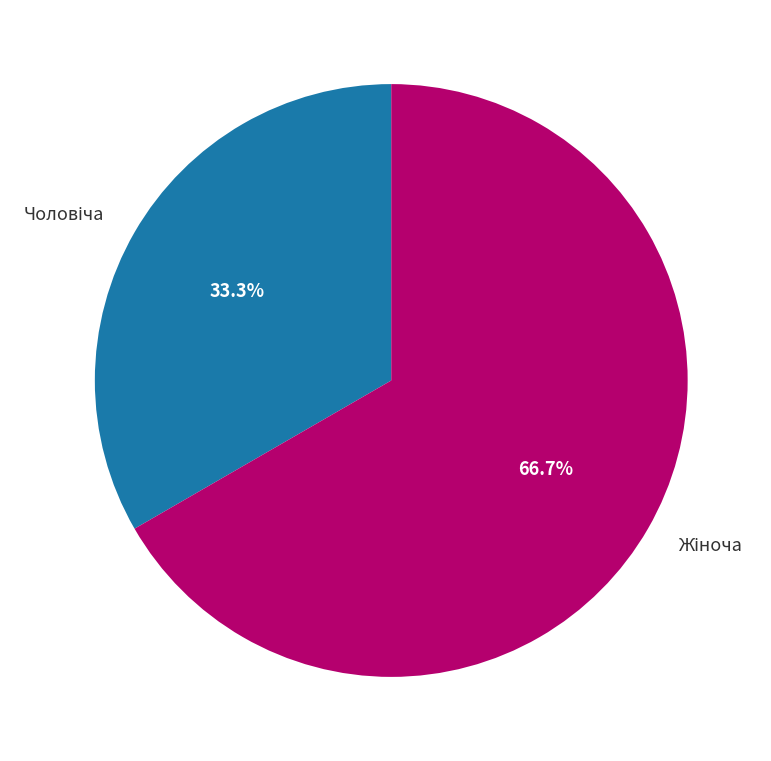

Is there a majority slice in this chart?

Yes